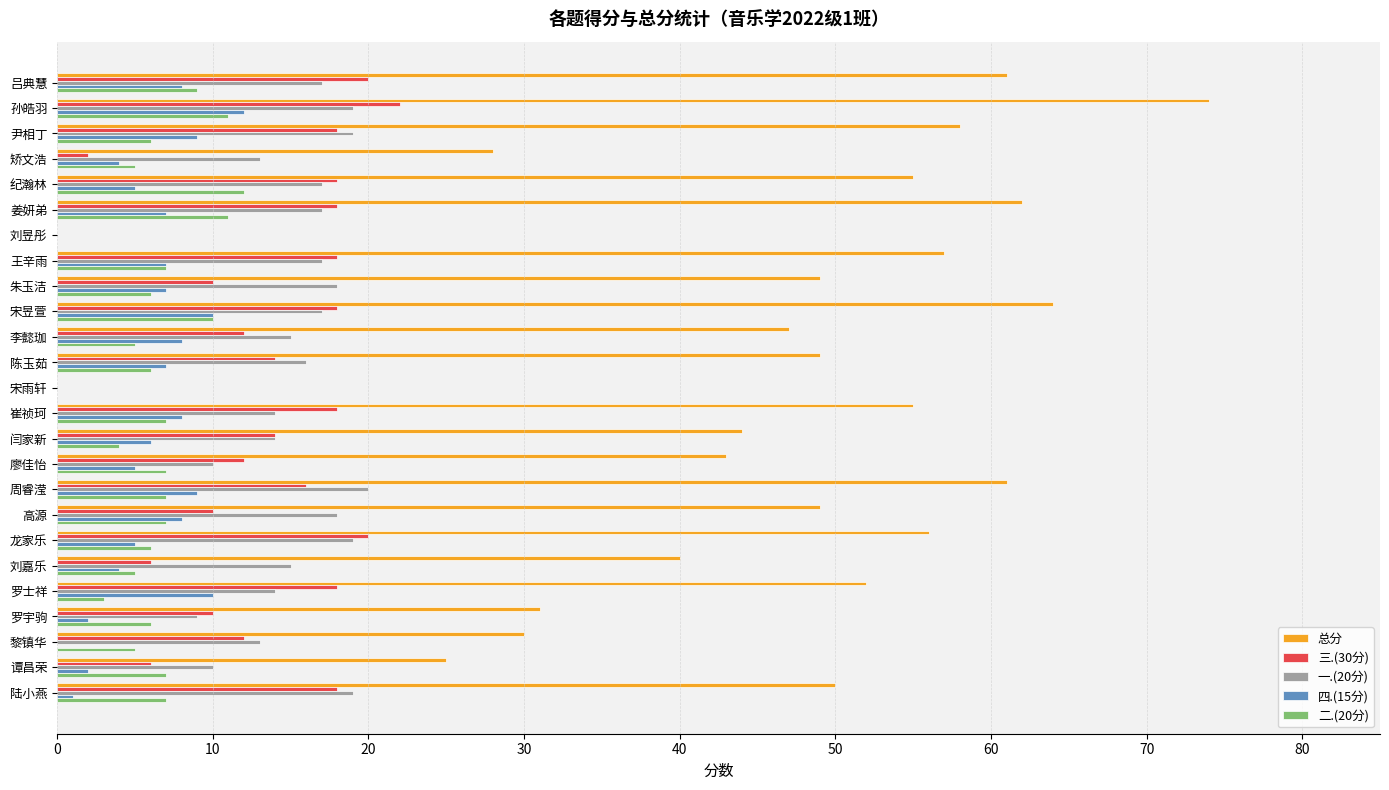

Which series has the largest total across all categories?

总分